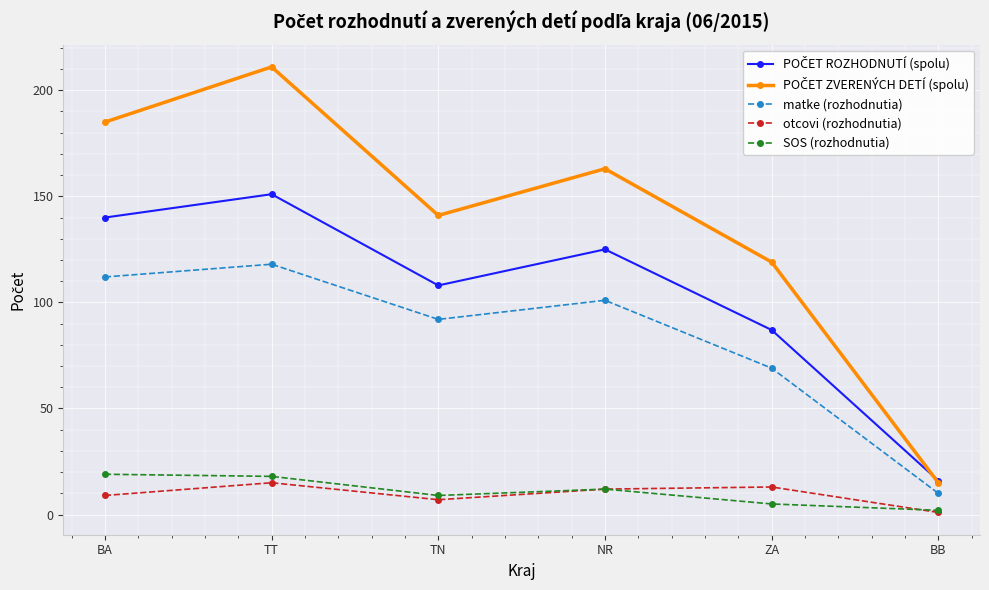

Rank the categories by matke (rozhodnutia) value from highest to lowest.

TT, BA, NR, TN, ZA, BB